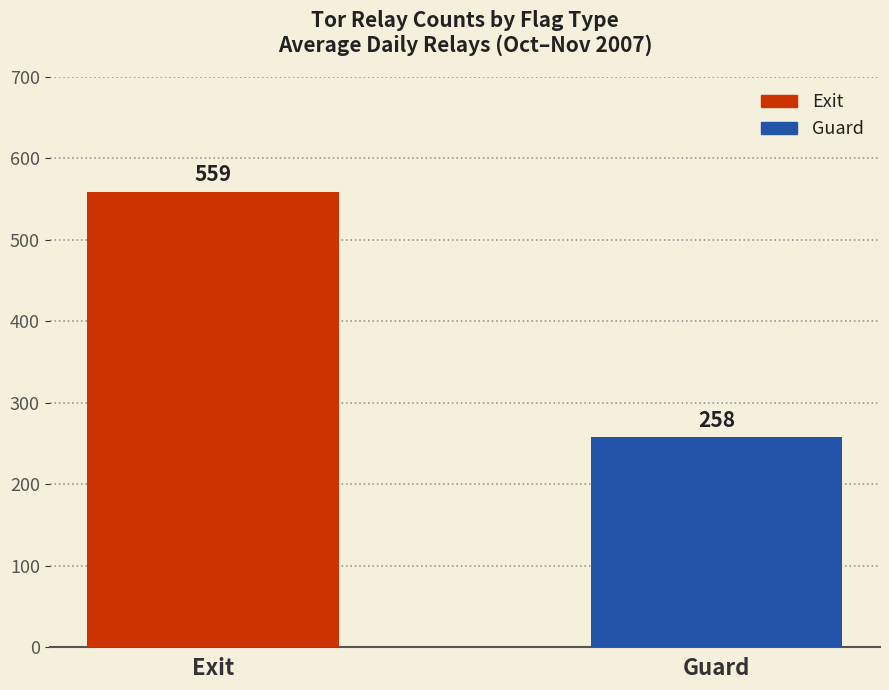

Which series has the largest range (max minus min)?

Exit